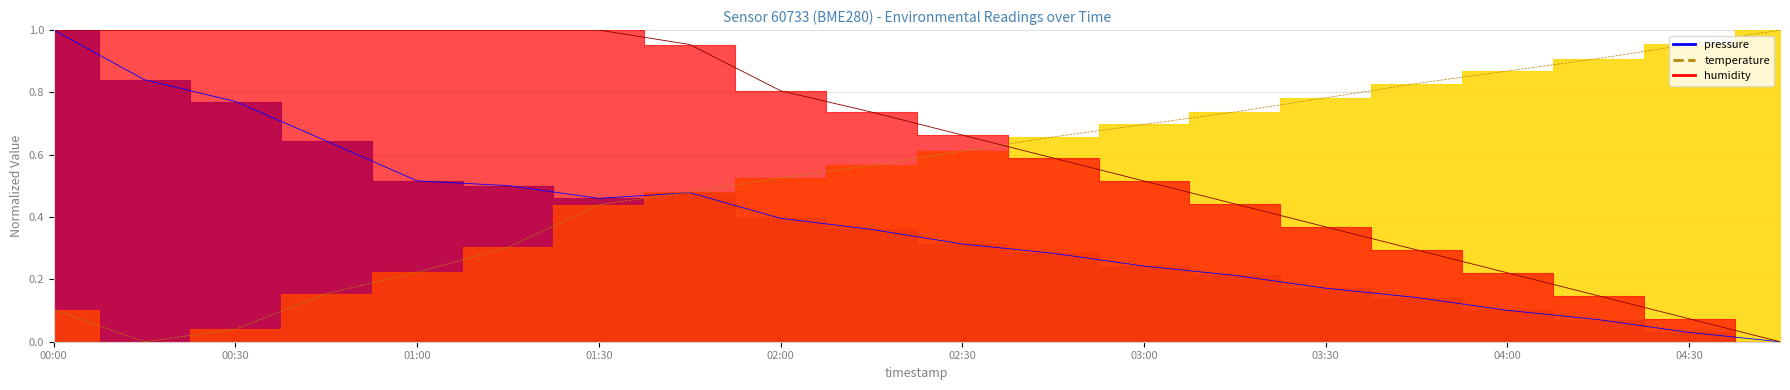

List the labels in order of humidity value, smallest first.

04:45, 04:30, 04:15, 04:00, 03:45, 03:30, 03:15, 03:00, 02:45, 02:30, 02:15, 02:00, 01:45, 00:00, 00:15, 00:30, 00:45, 01:00, 01:15, 01:30